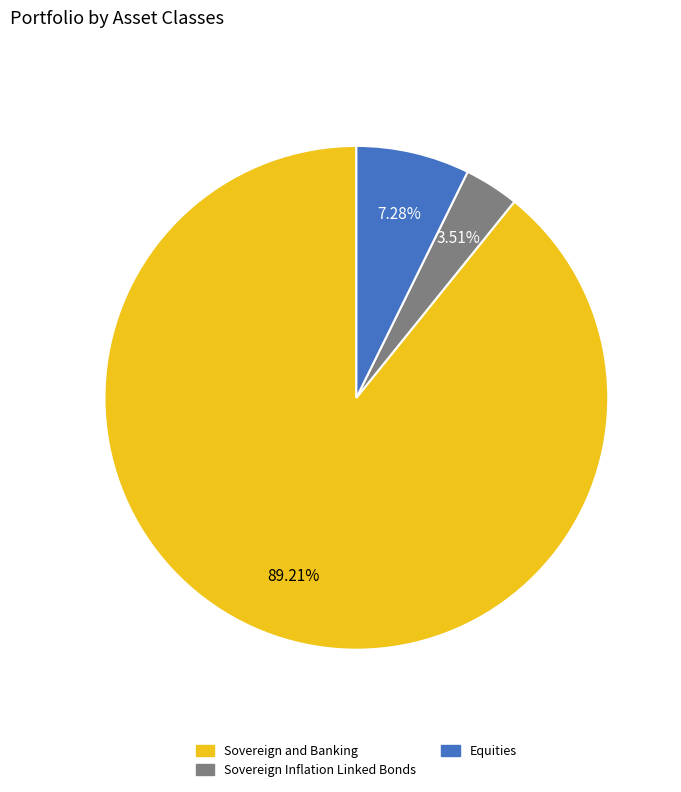

How many segments does this pie chart have?

3